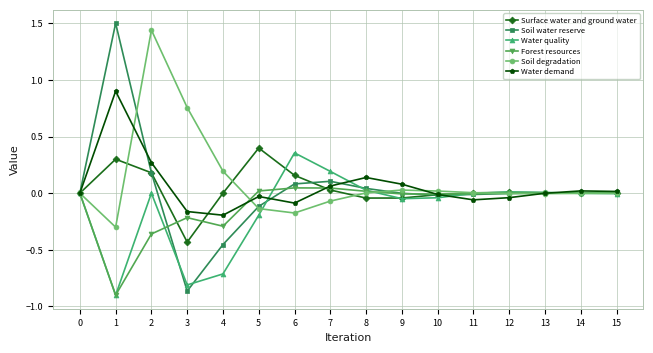

Between 3 and 8, which series saw the biggest shift?

Soil water reserve